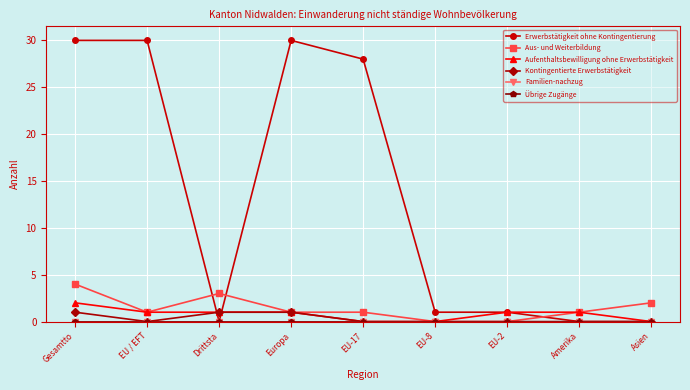

Is this an area chart (filled region under the line)?

No